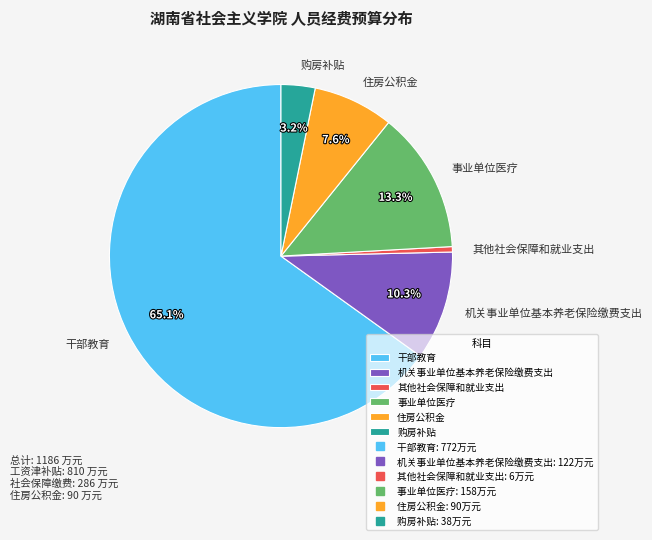

Which slice is the smallest?

其他社会保障和就业支出